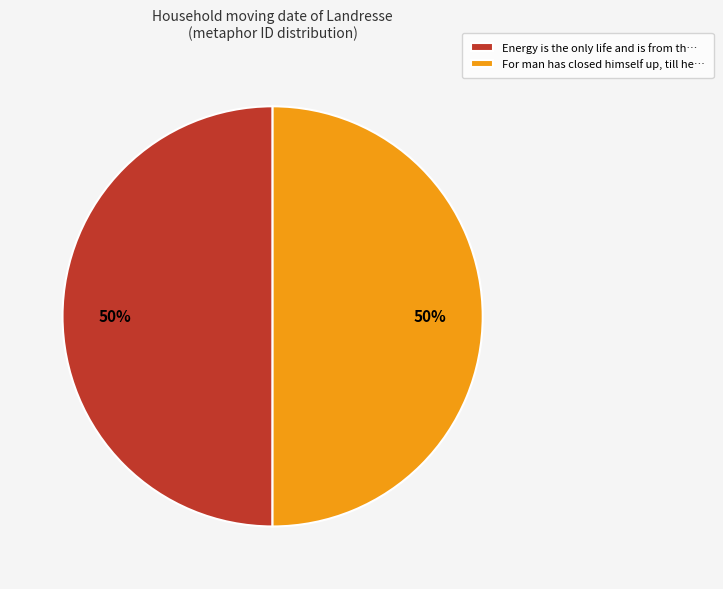

How many segments does this pie chart have?

2